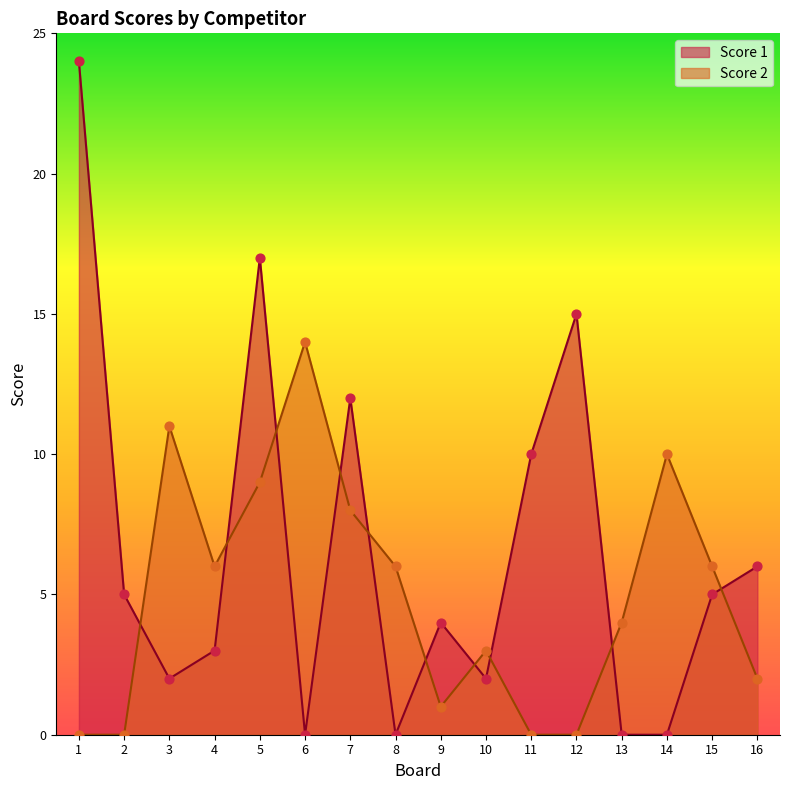

Which series reaches the minimum Y coordinate?

Score 1